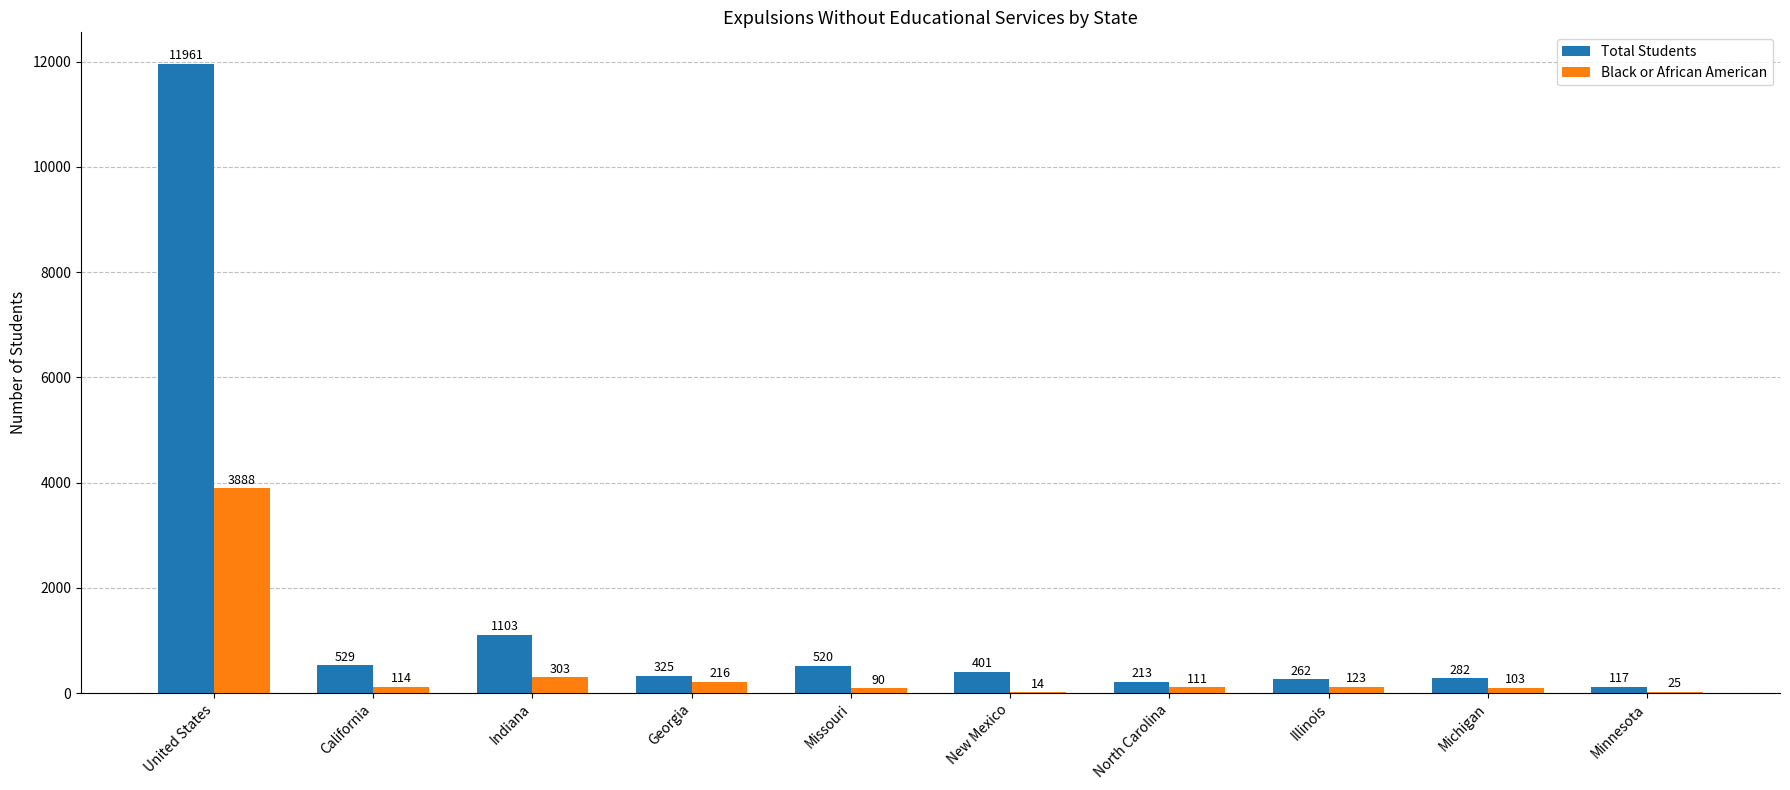

Which series changed the most between California and Michigan?

Total Students